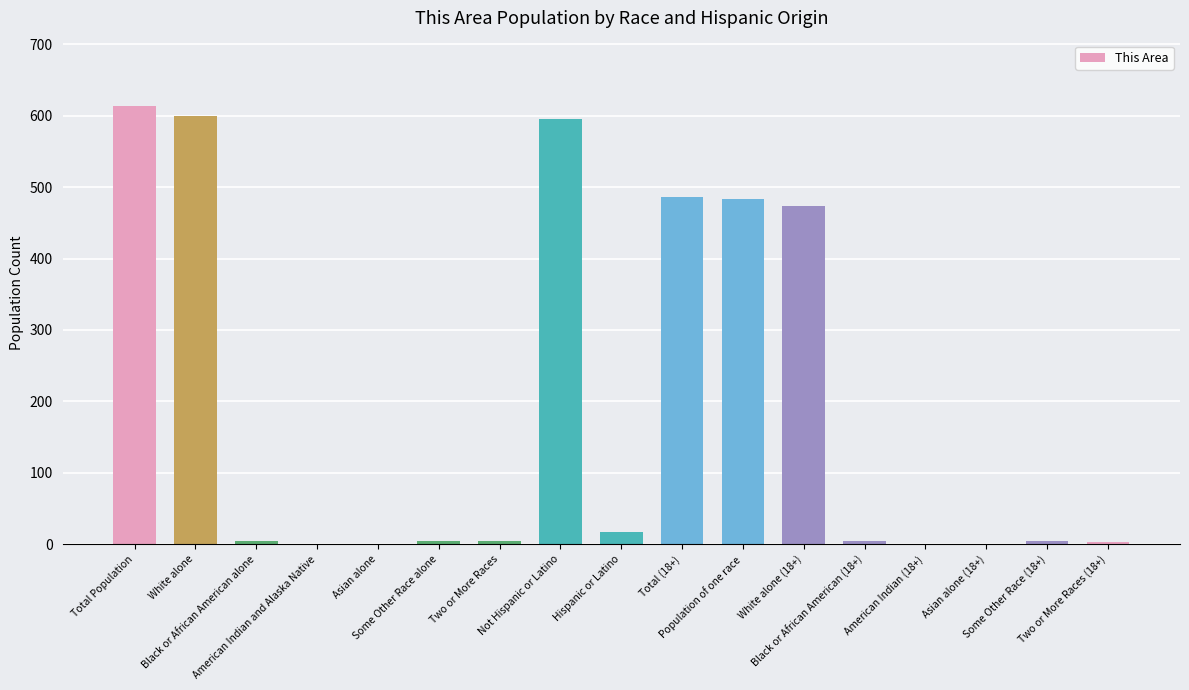

Which label corresponds to the largest value in the chart?

Total Population